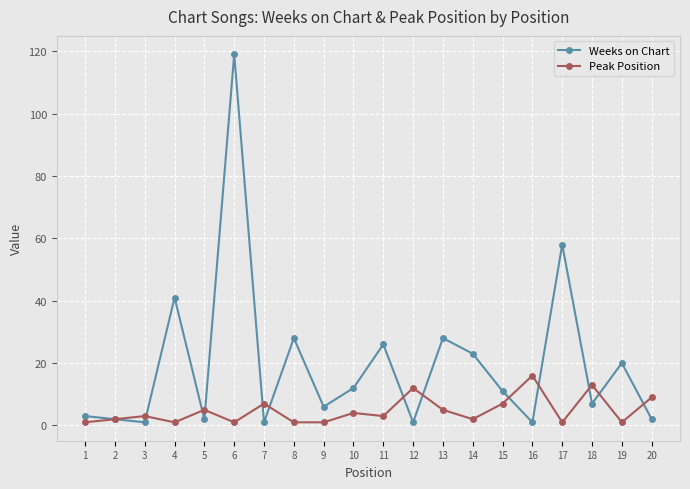

Between 16 and 19, which series saw the biggest shift?

Weeks on Chart